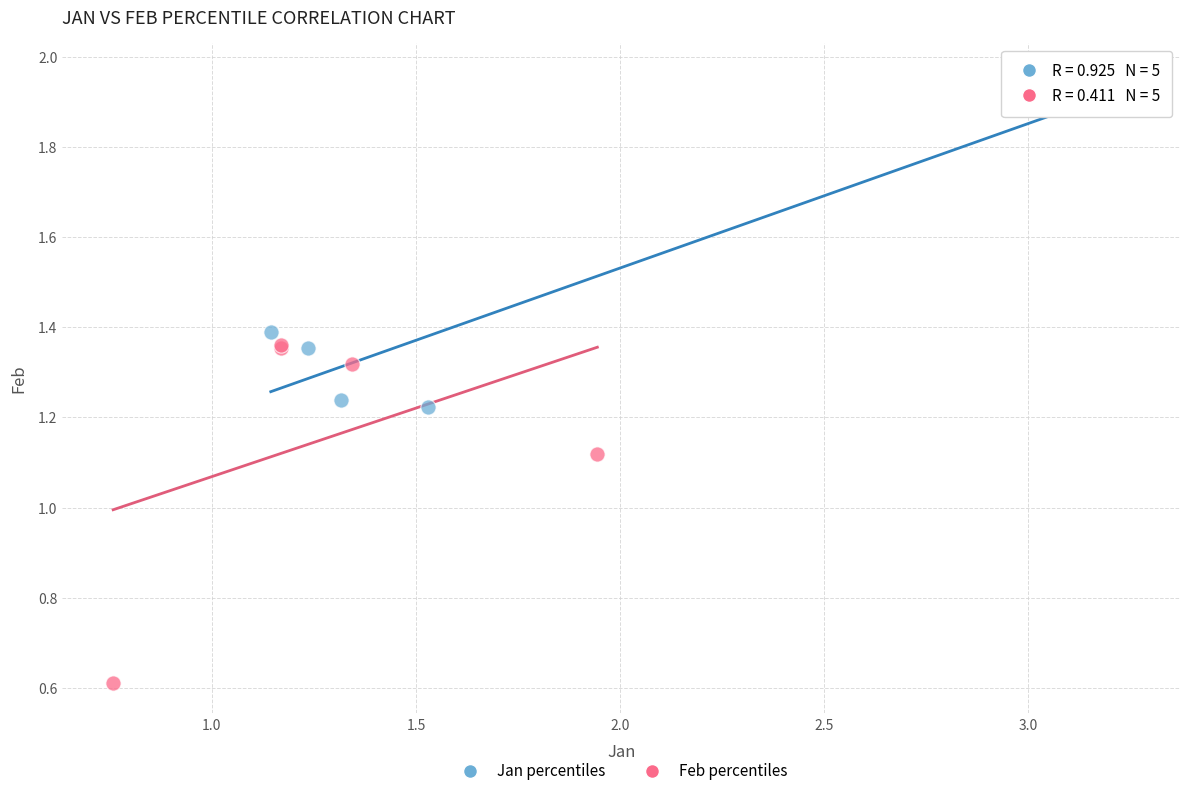

What are all the series names shown in the legend?

Jan percentiles, Feb percentiles